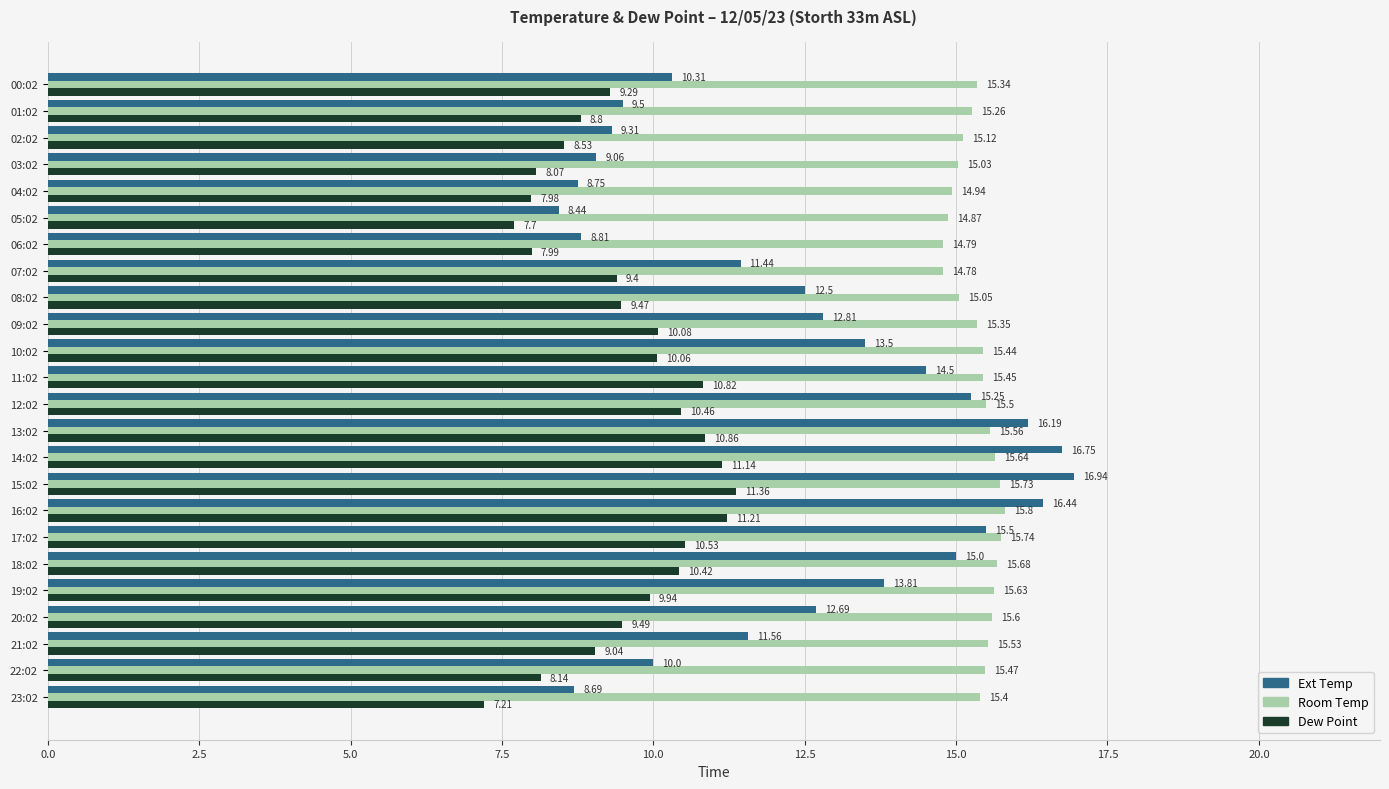

Which series has the largest total across all categories?

Room Temp